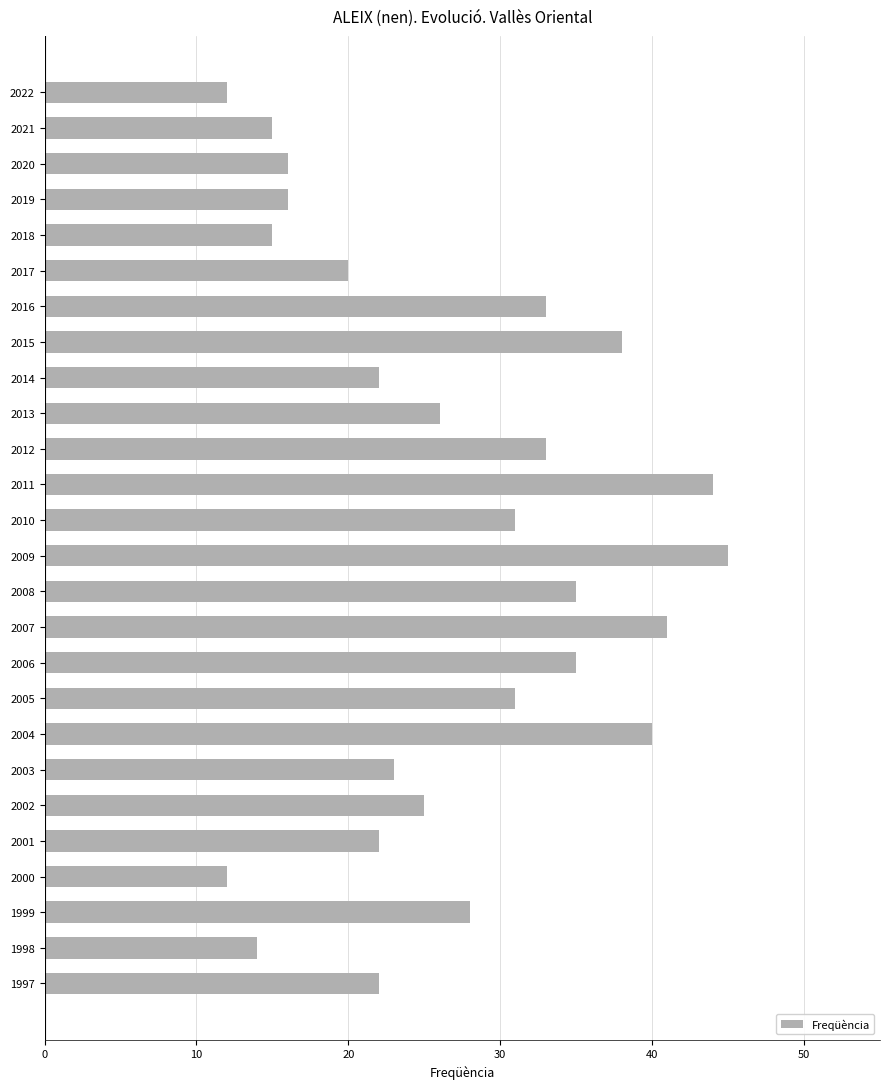

What is the minimum value shown in the chart?

12